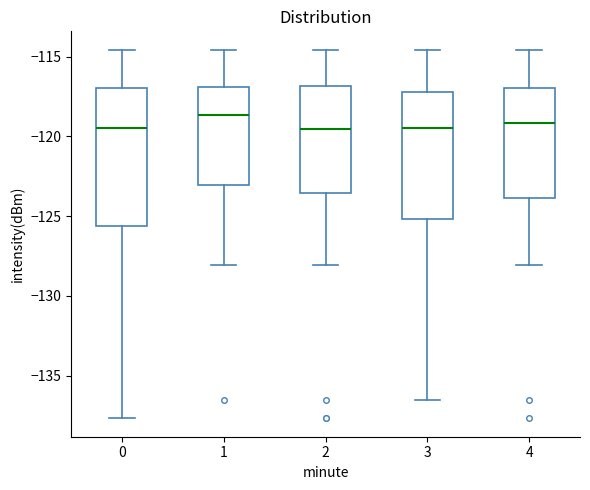

Comparing the boxes themselves (not the whiskers), which one is the tallest?

0